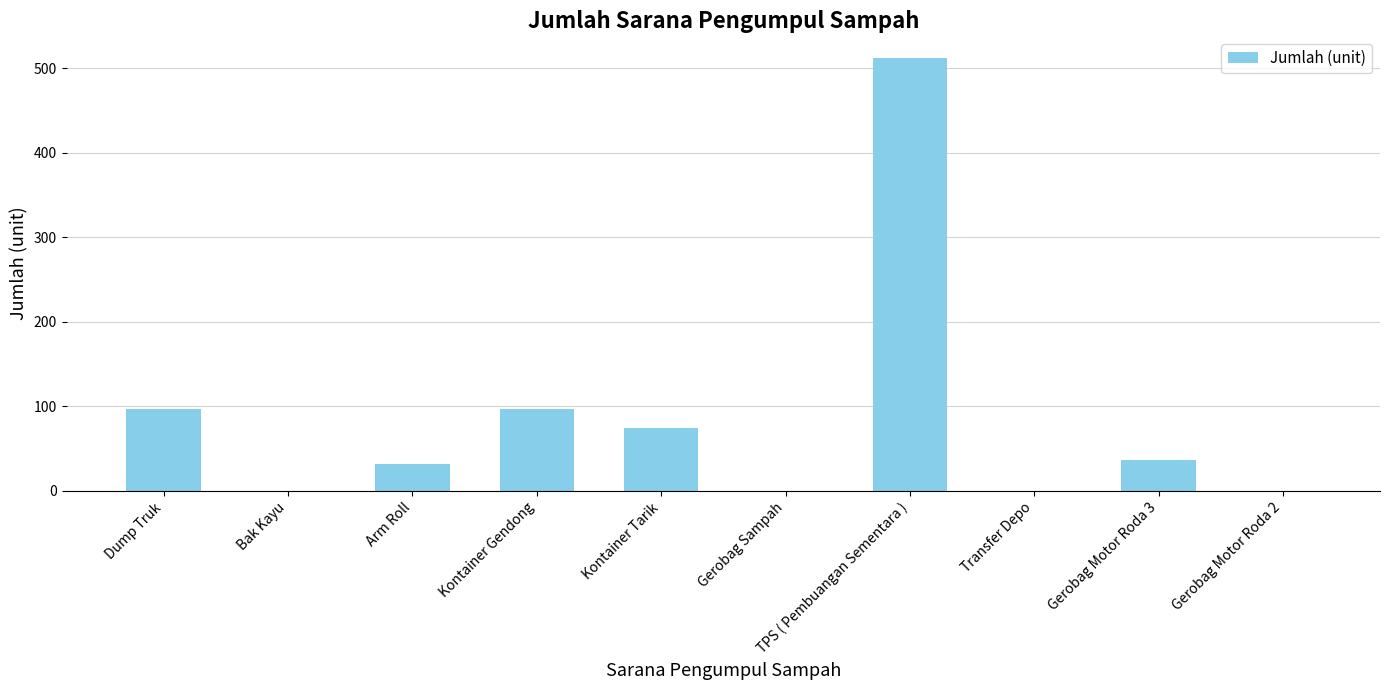

What is the sum of all values?

849